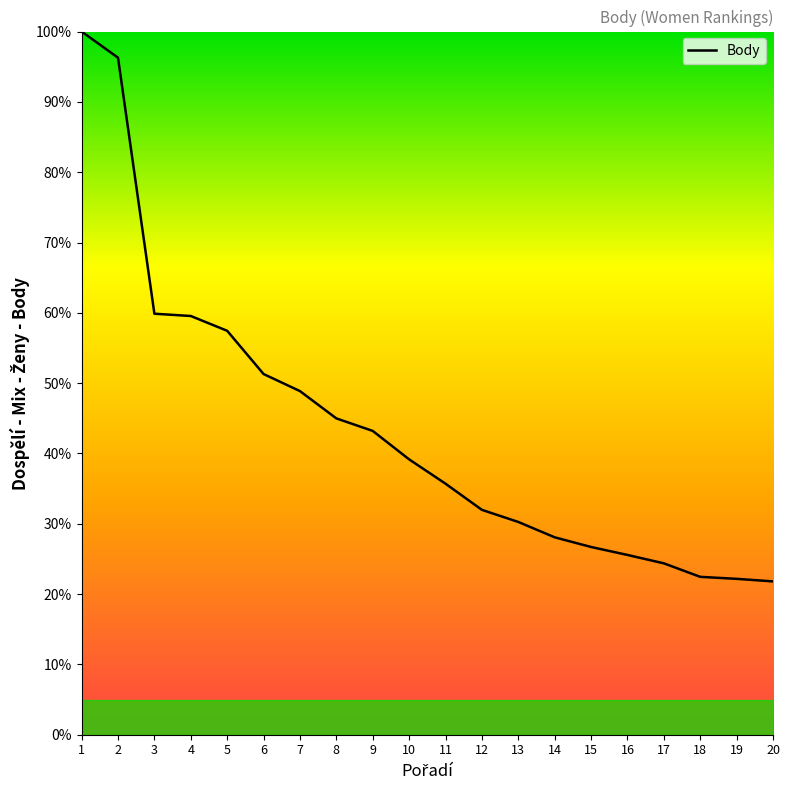

What is the greatest value displayed?

100.0